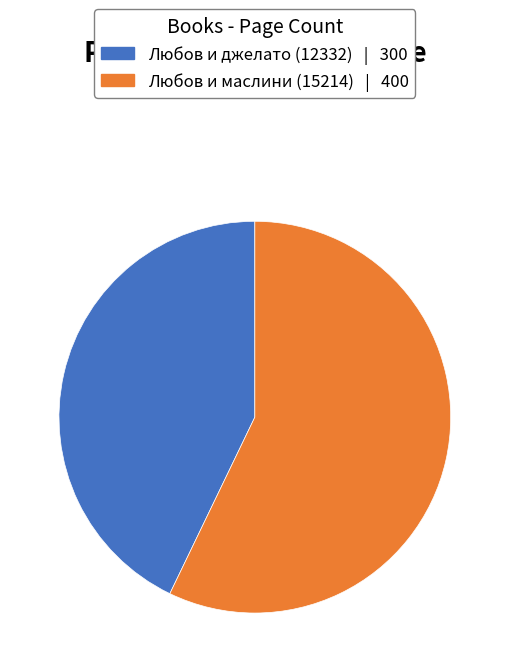

Which category has the biggest portion of the pie?

Любов и маслини (15214)